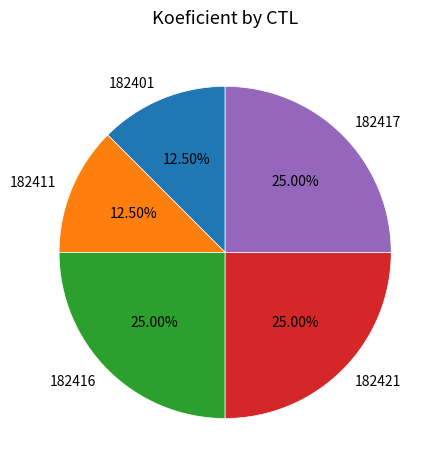

How many slices are in this pie chart?

5